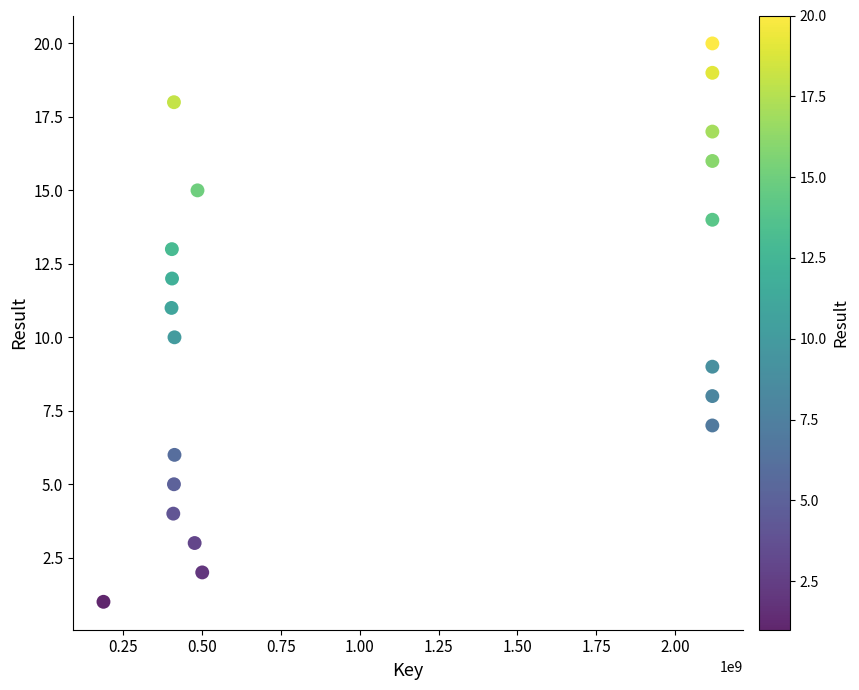

What is the range of X values (max minus min)?

1930375472